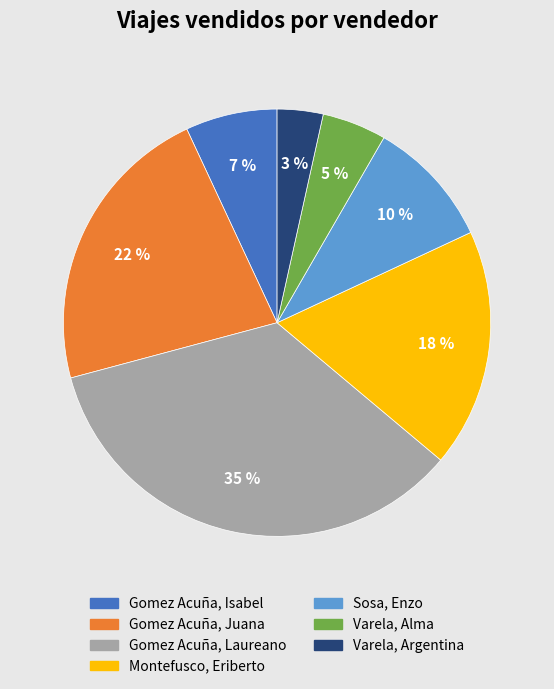

To the nearest percent, what portion does Gomez Acuña, Juana represent?

22%